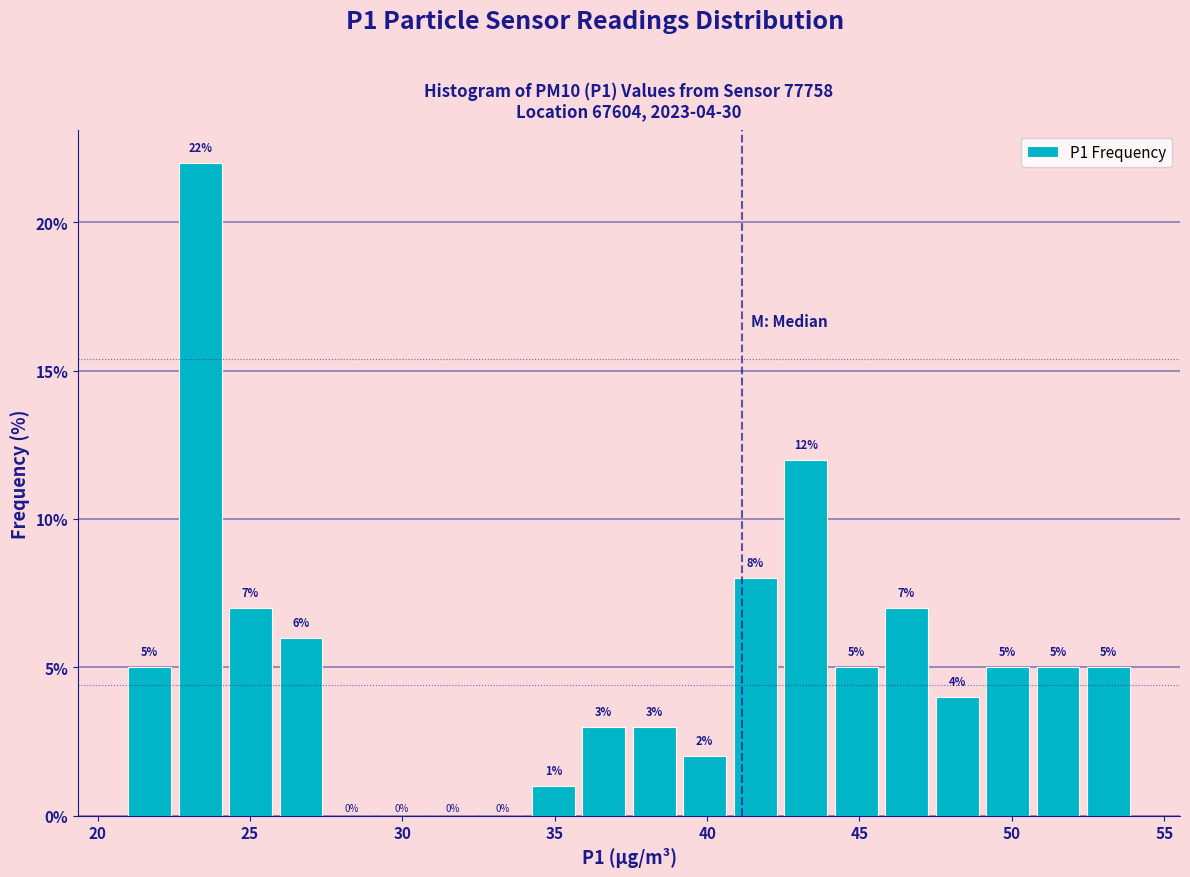

Read against the x-axis, roughly where is the centre of the tallest bar?

23.5